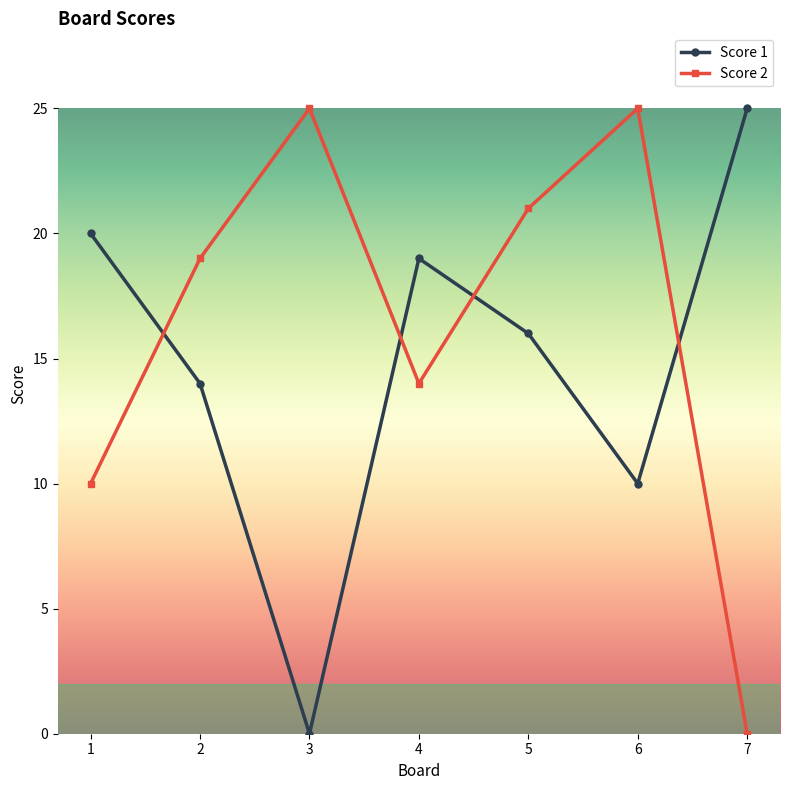

At which category is the sum across all series the highest?

5